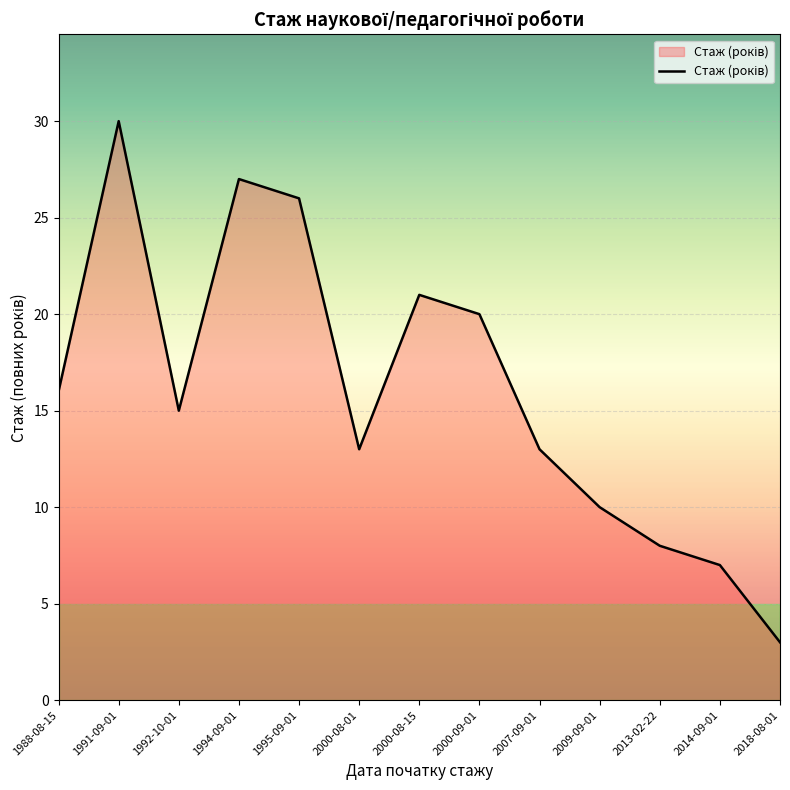

What is the approximate value at 1991-09-01, to the nearest 10?

30